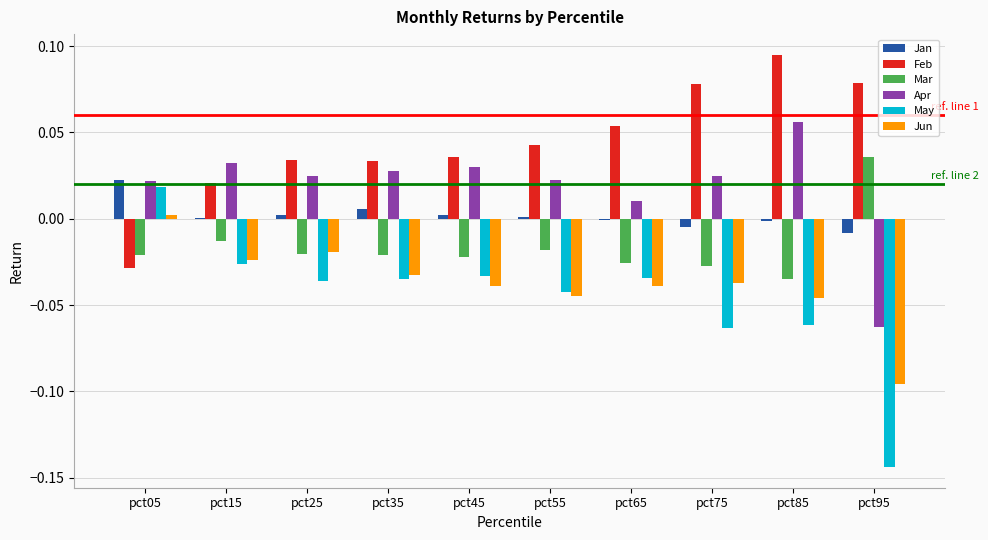

Which series changed the most between pct15 and pct65?

Feb